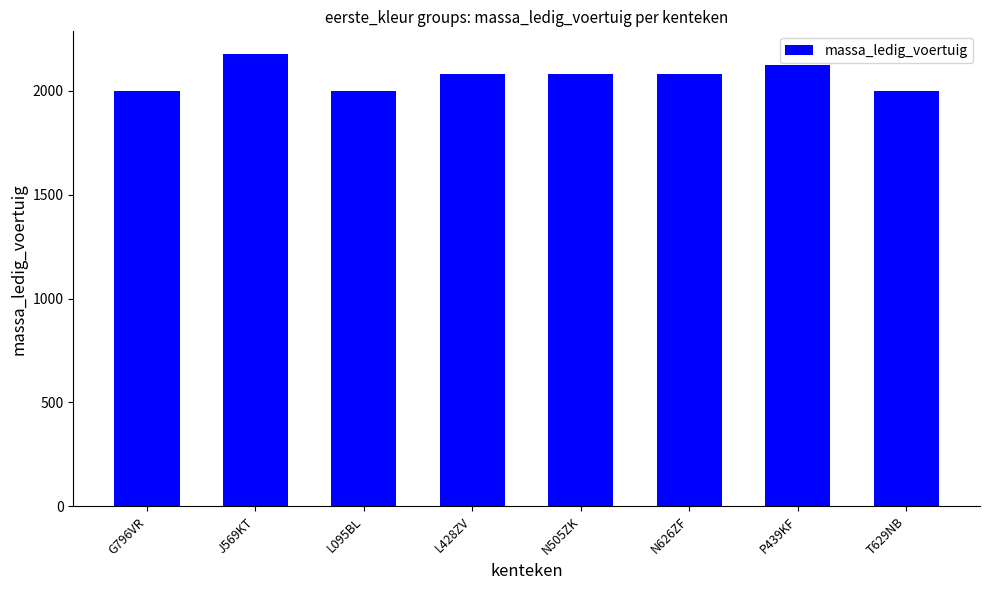

Reading left to right, transcribe all the data shown in this chart.

2002	2178	2002	2083	2083	2083	2123	2002